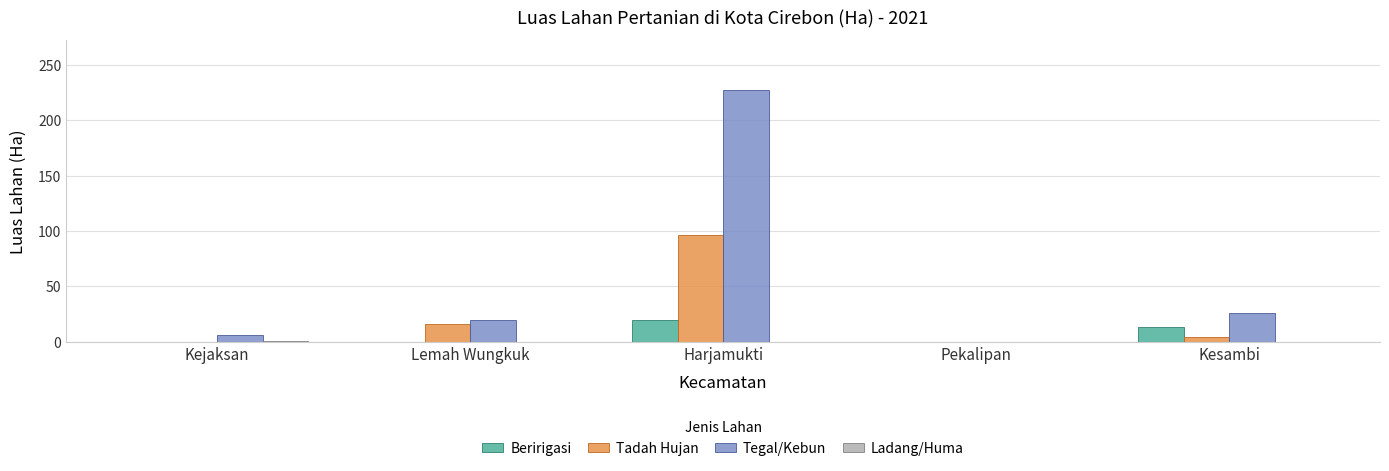

Which series has the largest total across all categories?

Tegal/Kebun